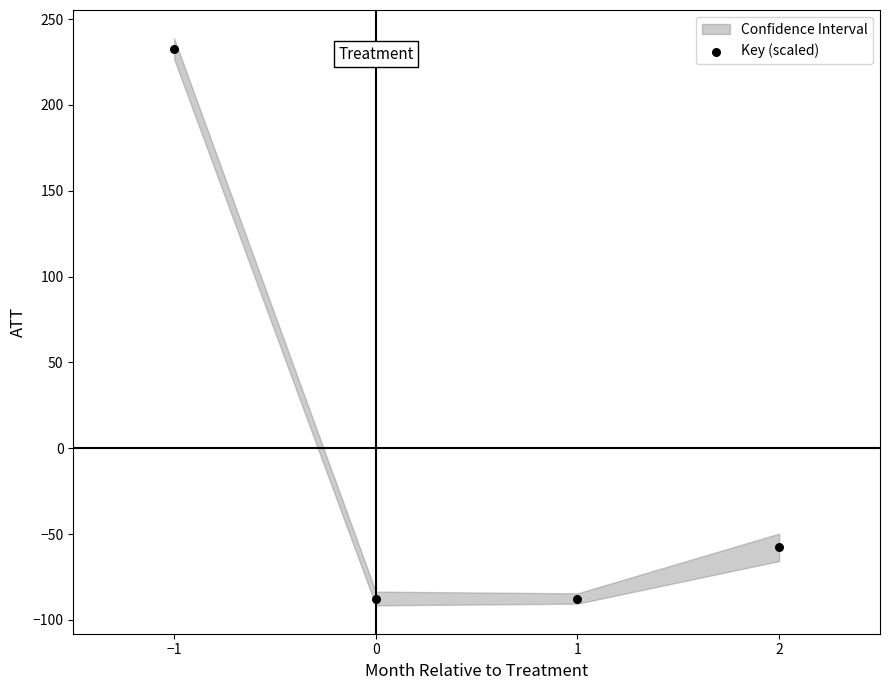

What is the range of X values (max minus min)?

3.0